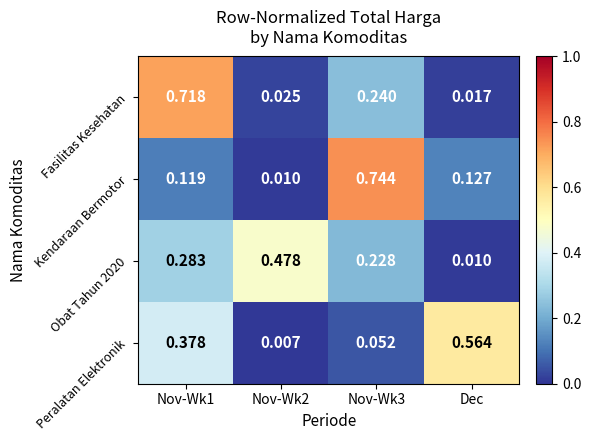

Which series has the largest range (max minus min)?

Kendaraan Bermotor